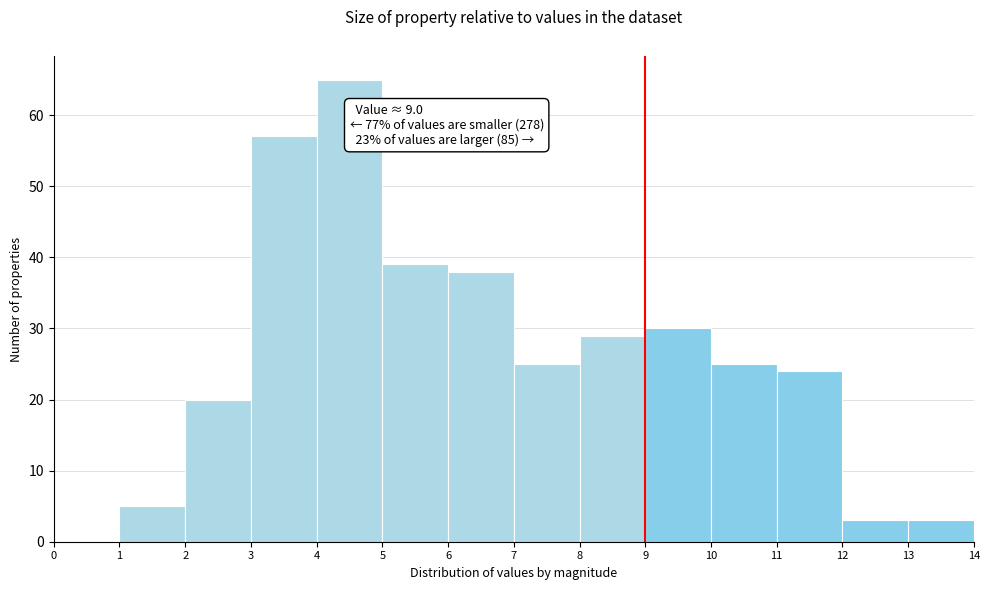

Which range on the x-axis has the tallest bar?

4 to 5